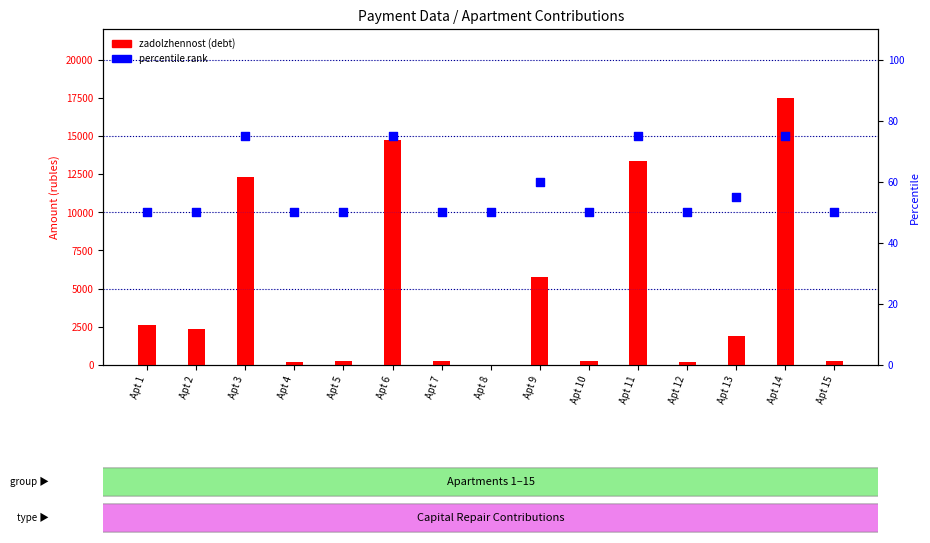

Which series has the largest total across all categories?

zadolzhennost (debt)